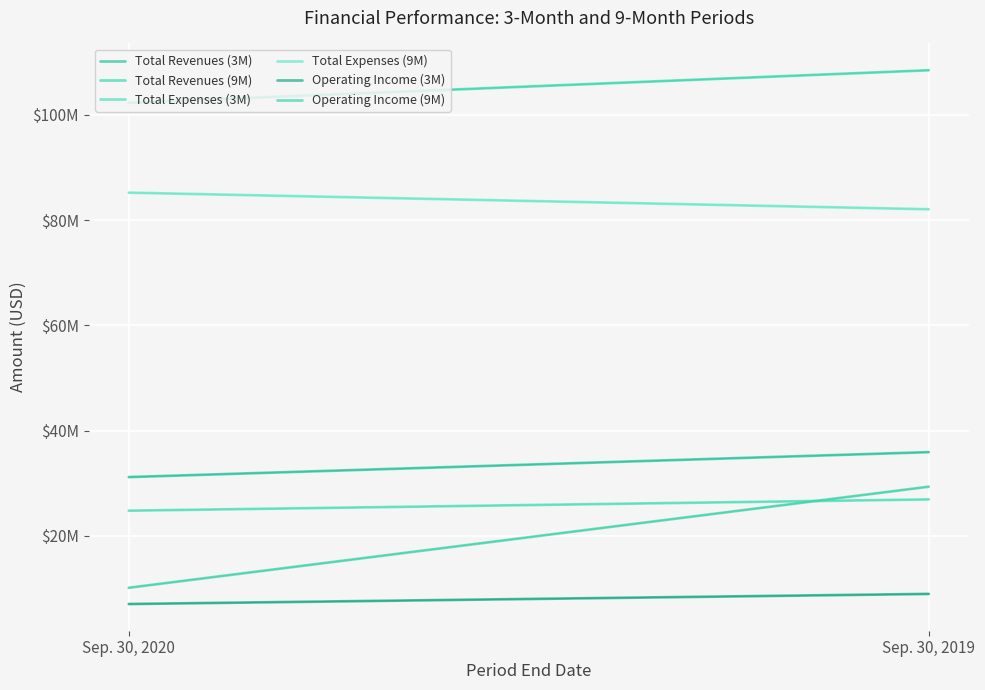

Which label corresponds to the largest value in the chart?

Sep. 30, 2019